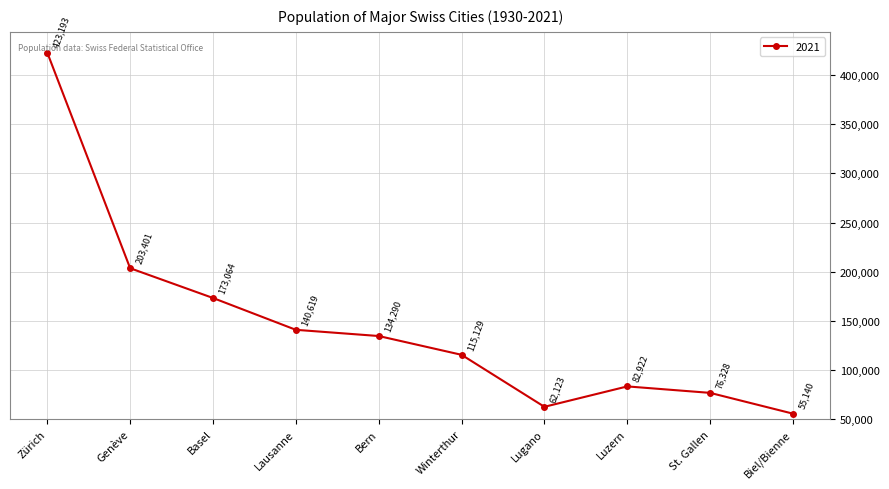

Rank the categories by value from highest to lowest.

Zürich, Genève, Basel, Lausanne, Bern, Winterthur, Luzern, St. Gallen, Lugano, Biel/Bienne